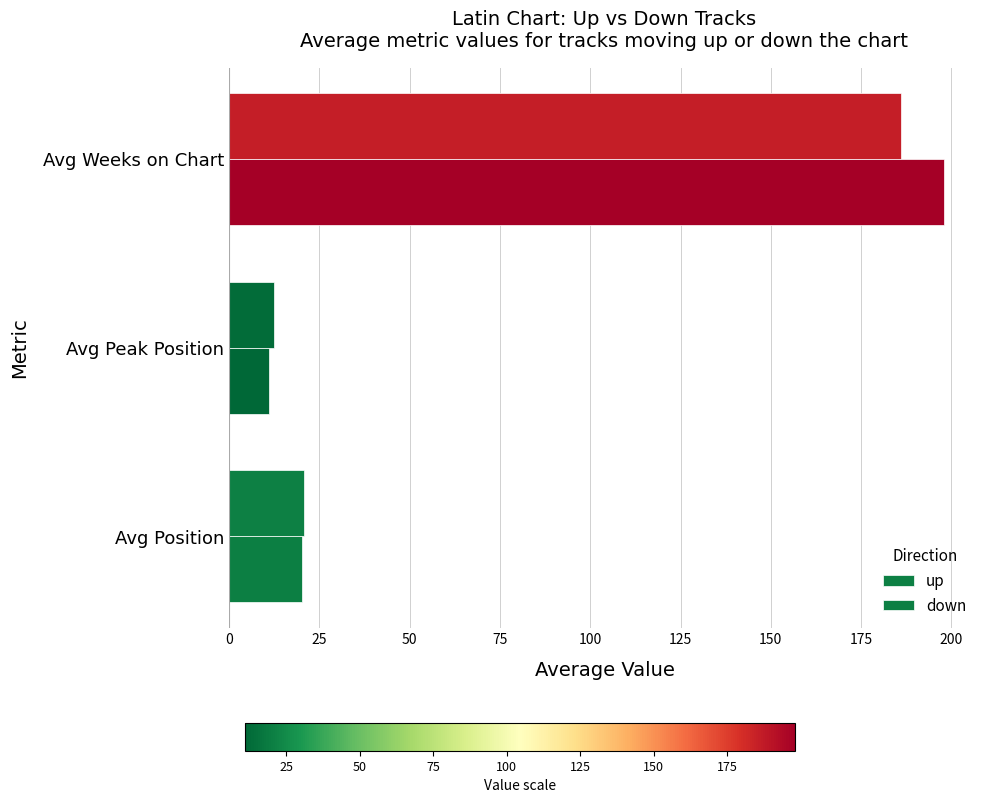

List the series in order of their overall mean, highest first.

down, up